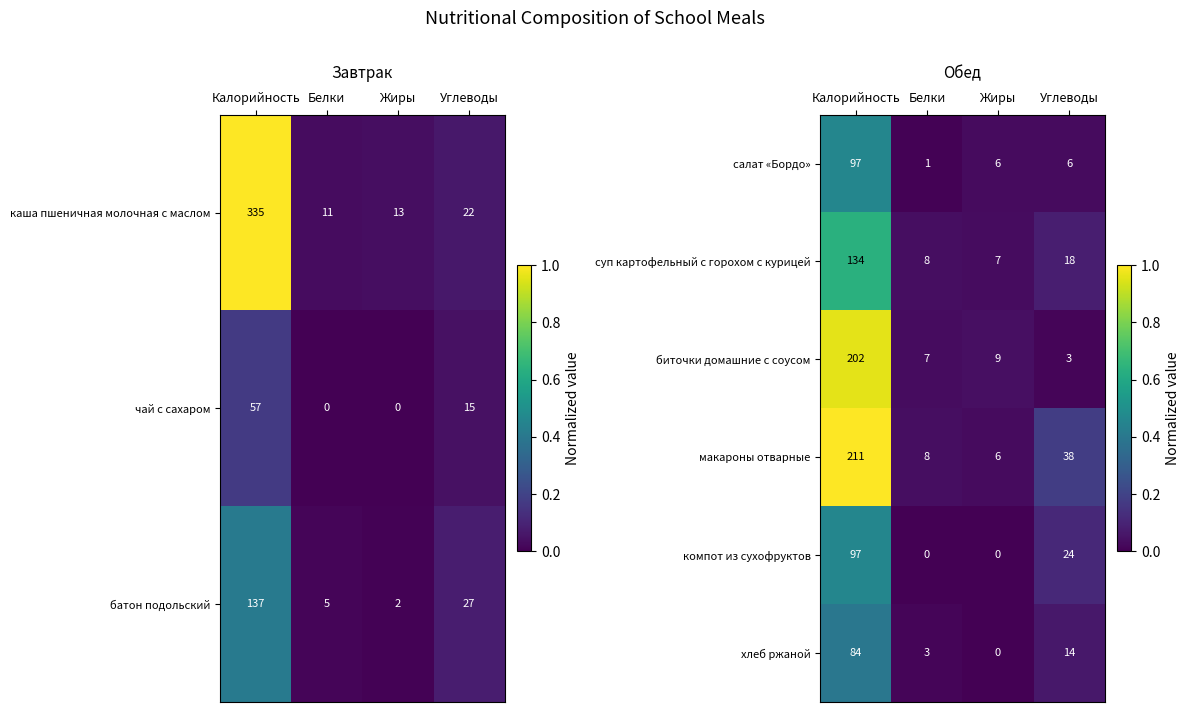

At which category is the sum across all series the highest?

Калорийность